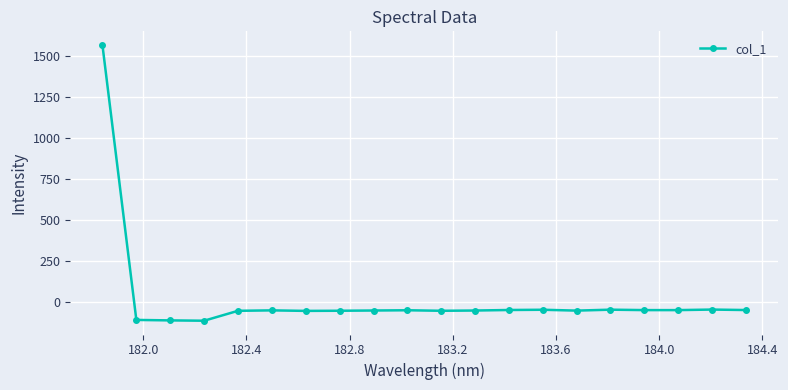

What is the difference between the maximum and minimum values?

1680.4